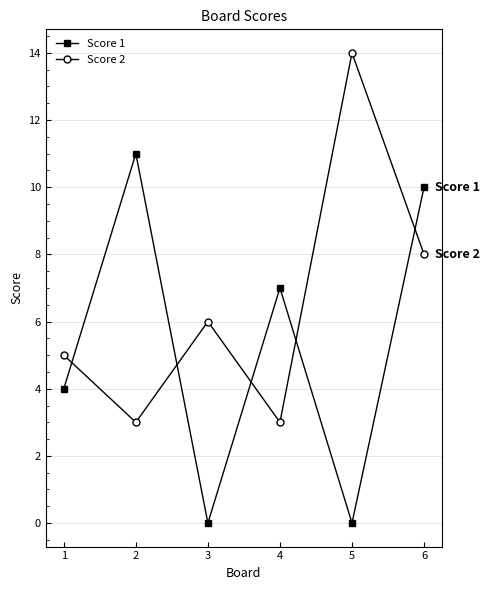

What is the value of the Score 2 point at the 5th from the left?

14